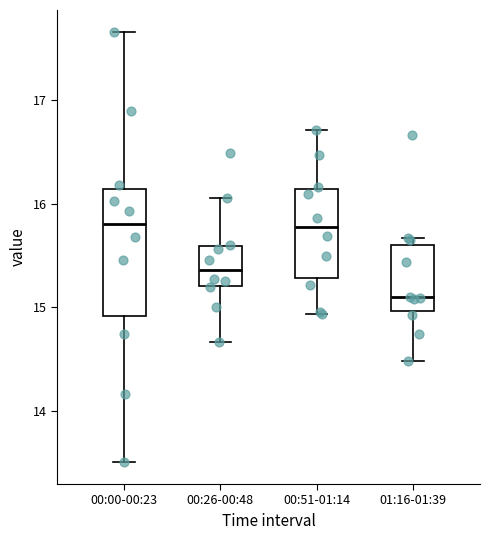

Which box is the tallest, from its lower edge to its upper edge?

00:00-00:23